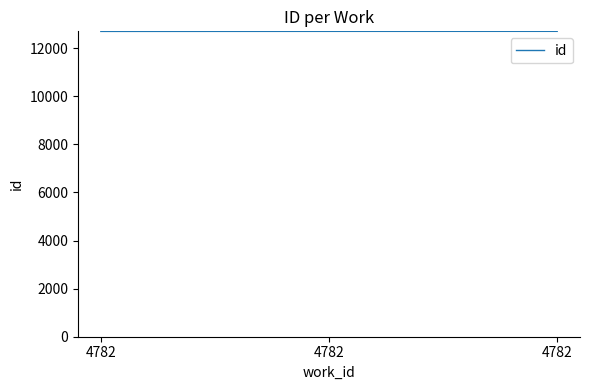

How many values are below 12699?

1